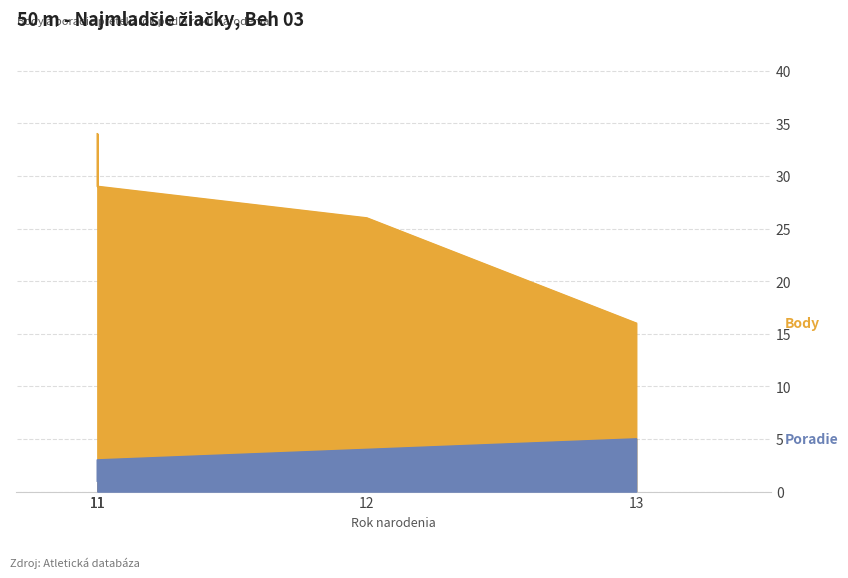

What are all the series names shown in the legend?

Body, Poradie